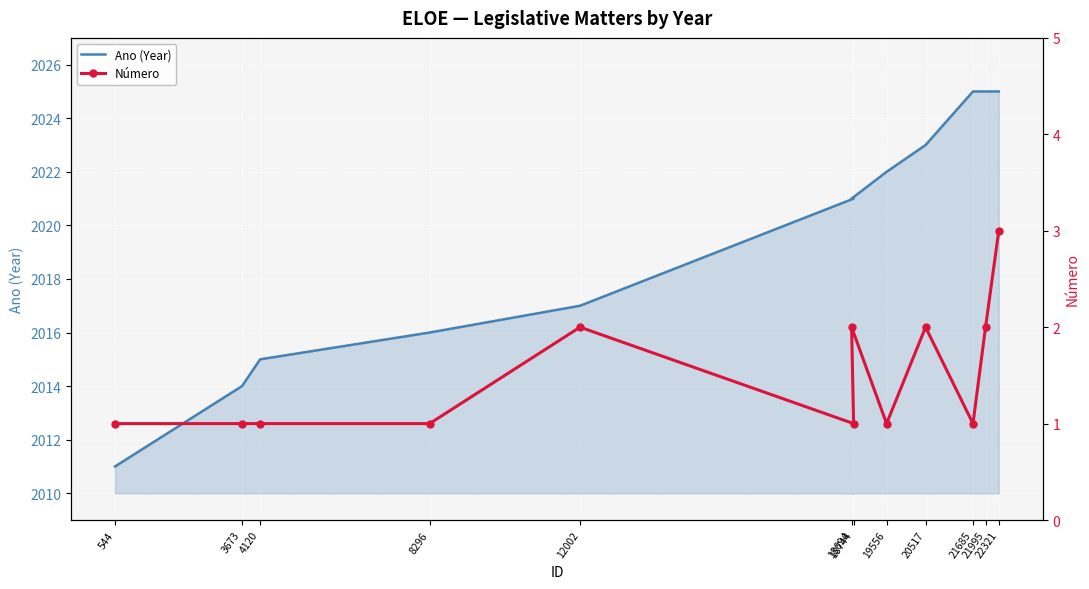

What is the label of the 3rd point from the left?

4120